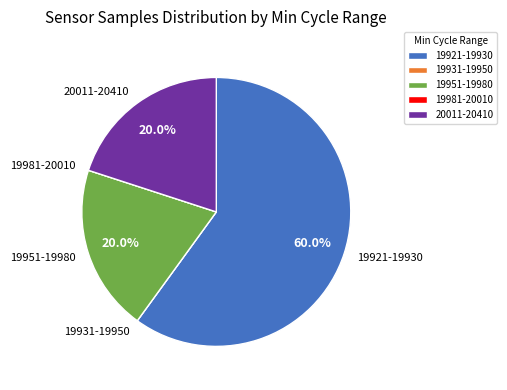

Between 20011-20410 and 19921-19930, which is larger?

19921-19930